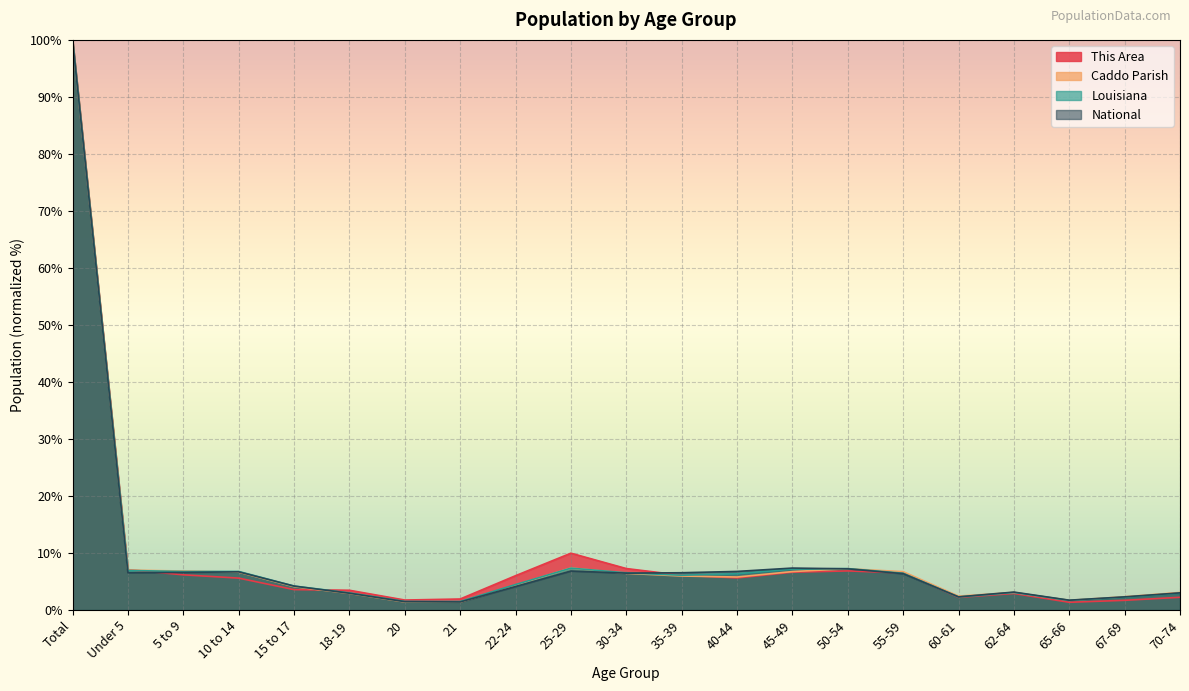

What is the sum of the This Area values at 45-49 and 15 to 17?

10.2